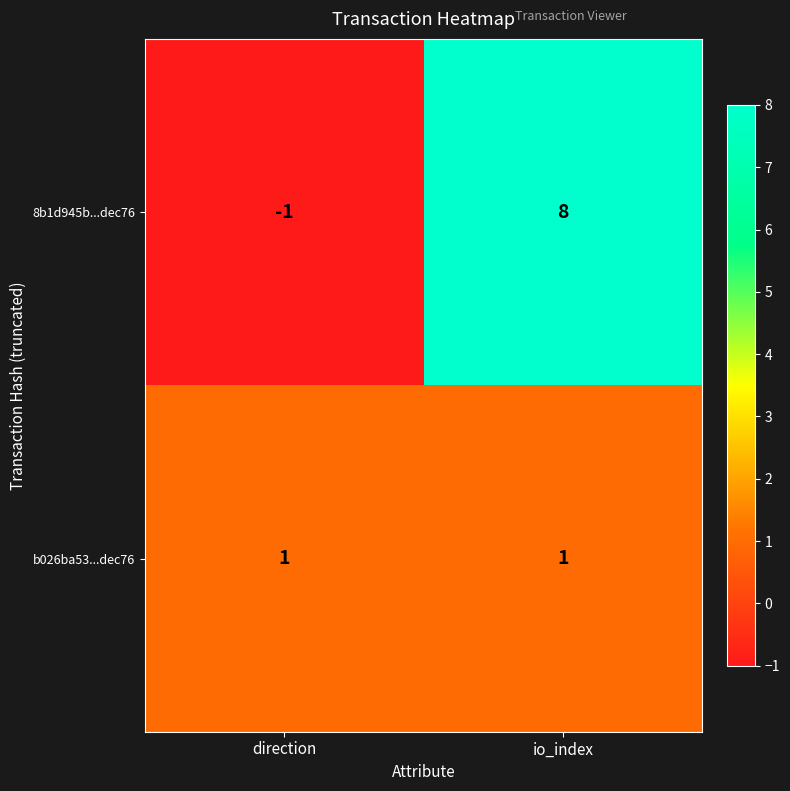

Which label corresponds to the largest value in the chart?

io_index